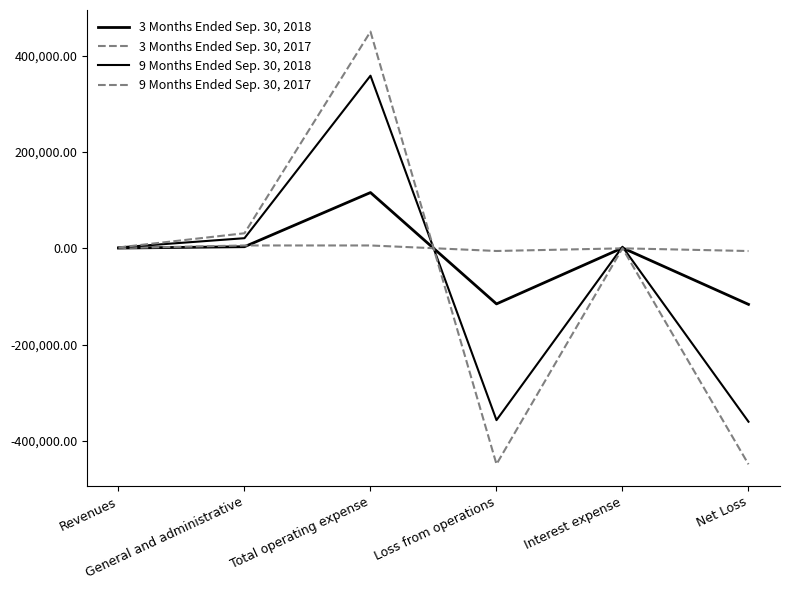

What is the spread (max minus min) of values at Loss from operations?

442843